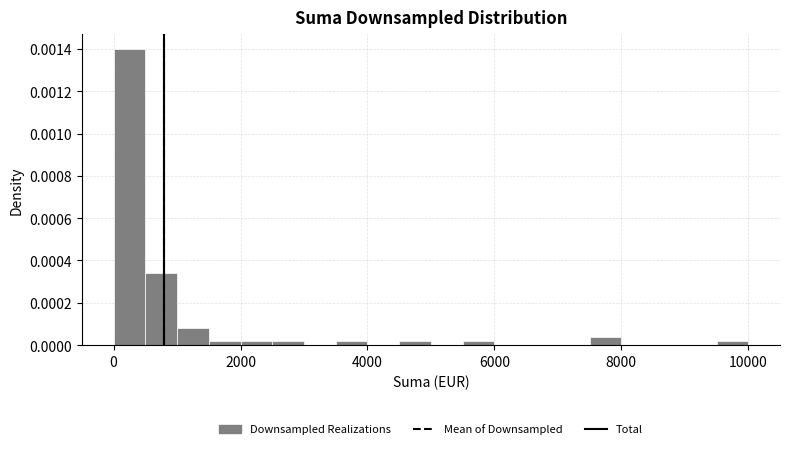

Around what value on the x-axis is the tallest bar? Give the approximate position of its centre, as read against the axis.

200